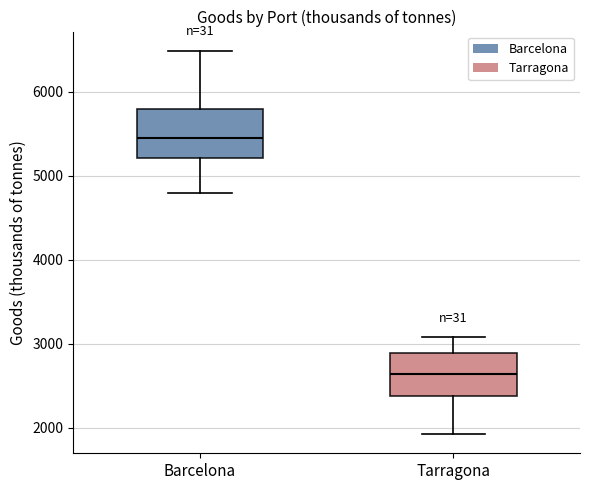

Reading left to right, transcribe this box plot: for each box, give where its median line is, the range the box spans, and where its two whiskers end, as read against the y-axis. The values are not printed on the chart, so give them approximately, as read against the axis.

Barcelona: median 5400, box 5200 to 5800, whiskers 4800 to 6500
Tarragona: median 2600, box 2400 to 2900, whiskers 1900 to 3100